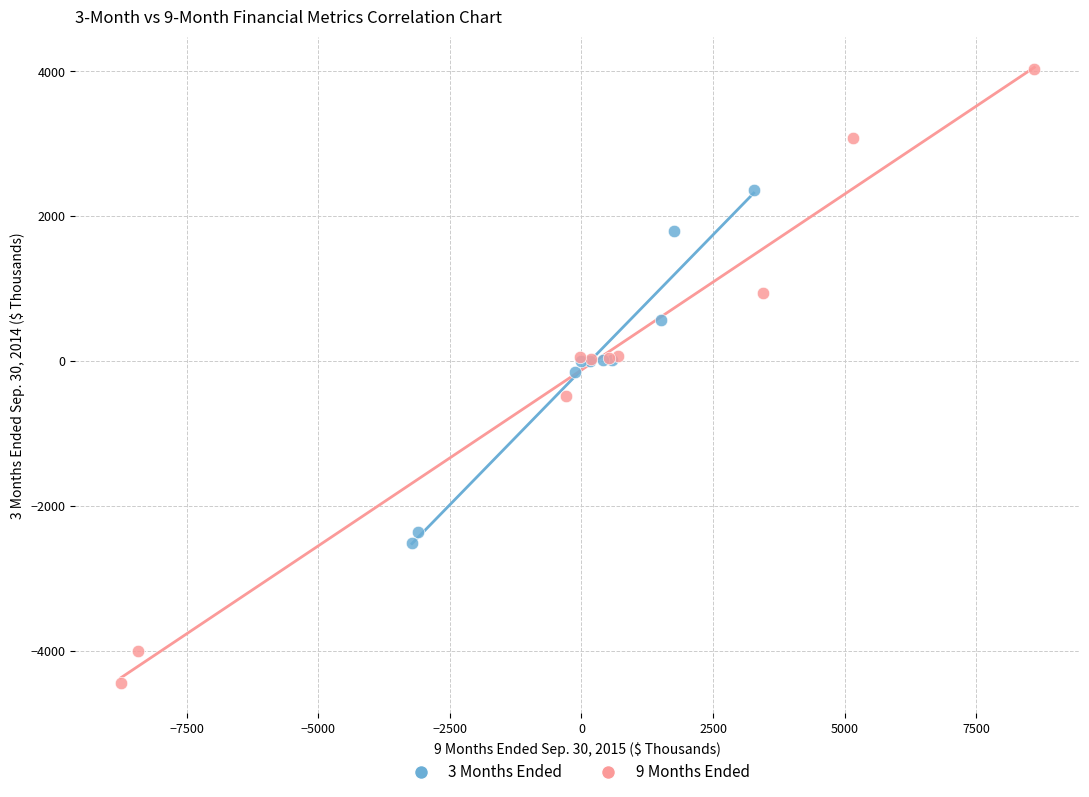

Which series reaches the maximum Y coordinate?

9 Months Ended